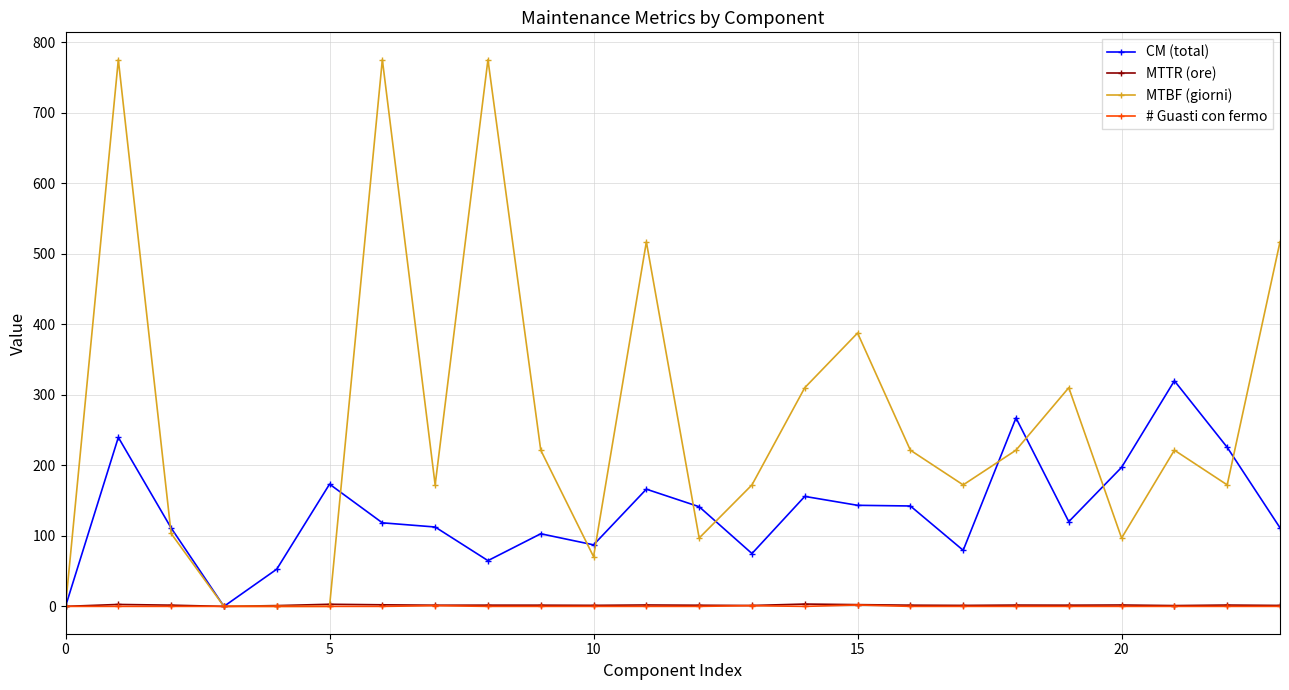

At how many categories does at least one series exceed 702?

3